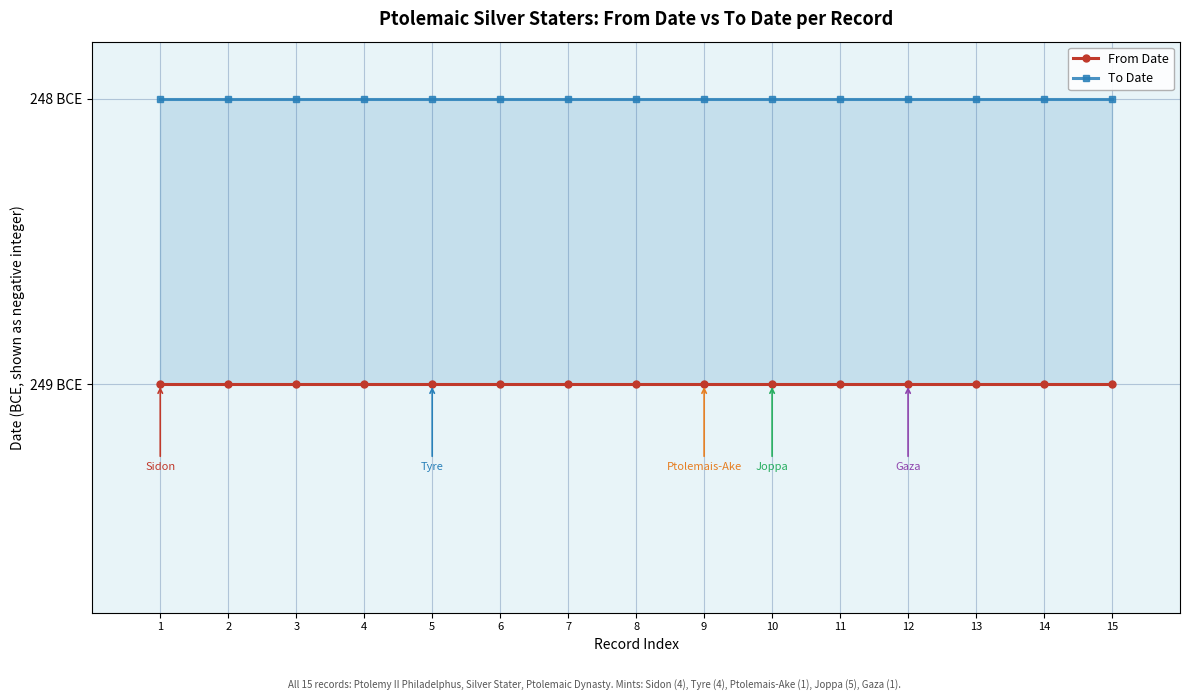

True or false: To Date has more than 1 interior local peaks.

False